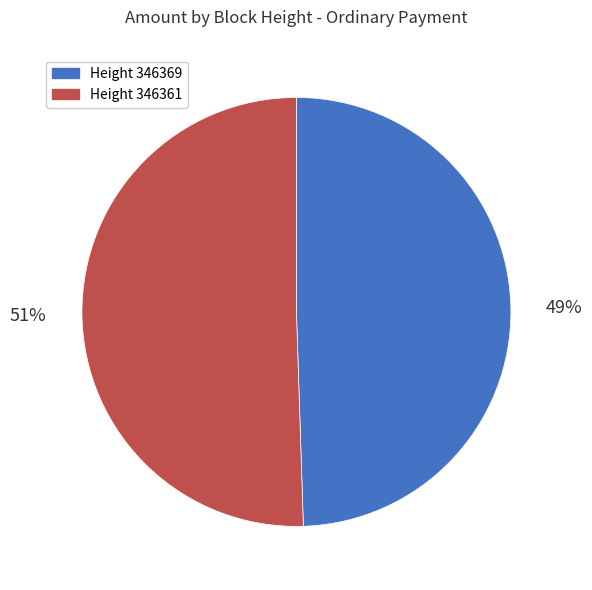

To the nearest percent, what is the average slice percentage?

50%